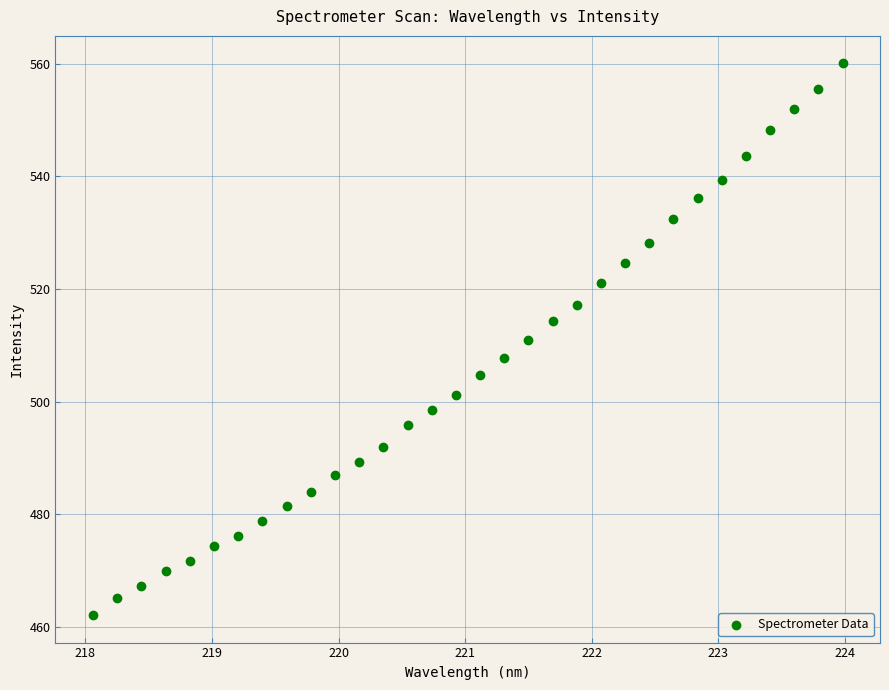

What is the range of X values (max minus min)?

5.9